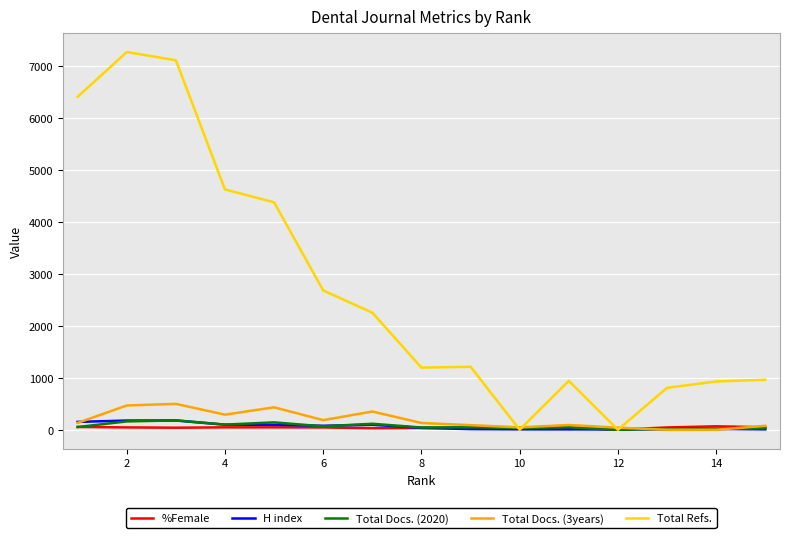

At how many categories does at least one series exceed 1622?

7